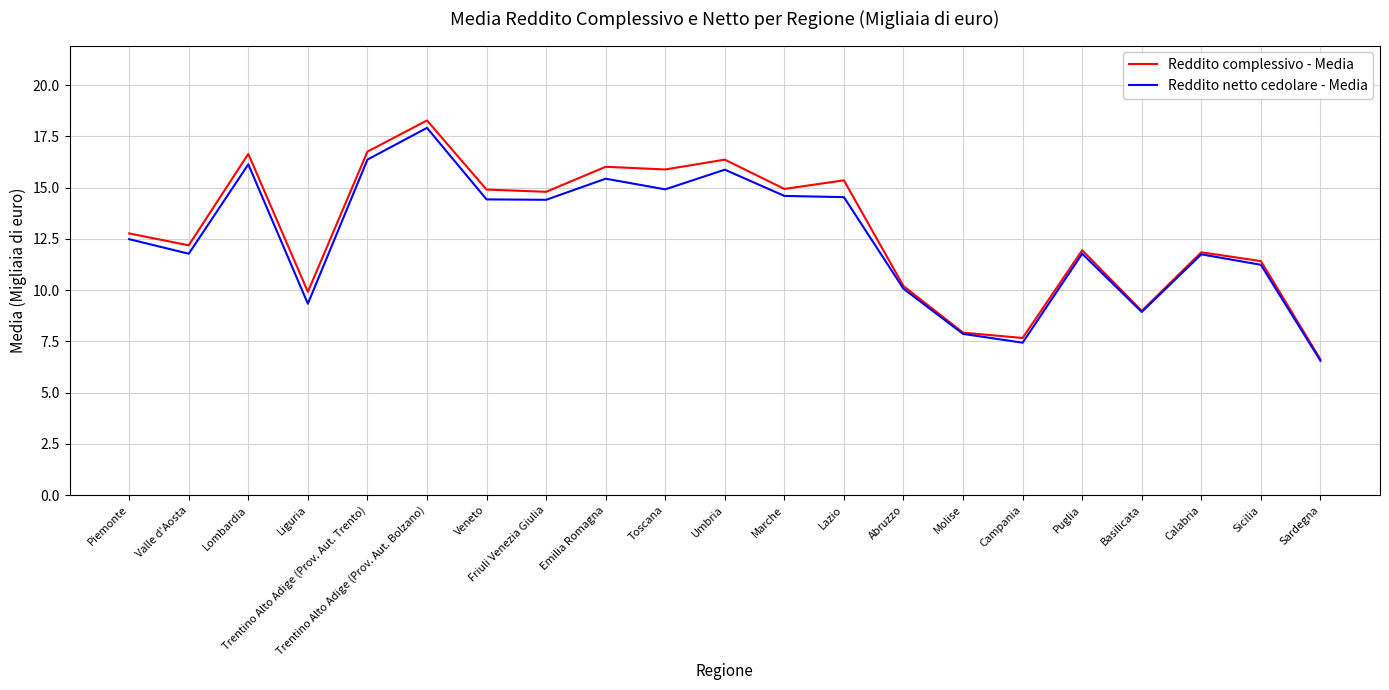

What is the spread (max minus min) of values at Toscana?

1.0